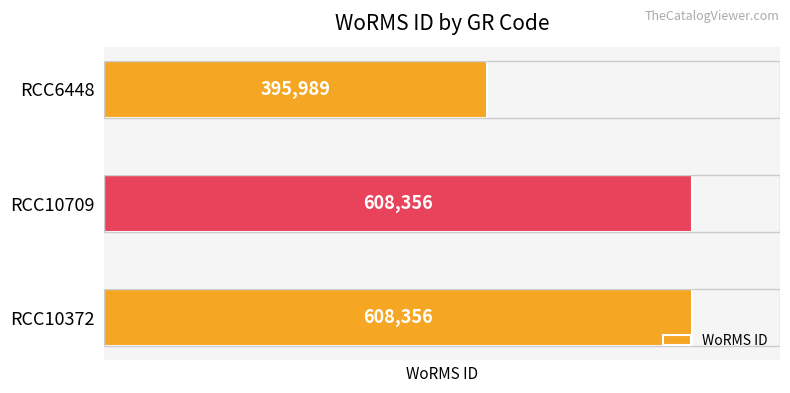

Reading top to bottom, transcribe all the data shown in this chart.

RCC6448=395989	RCC10709=608356	RCC10372=608356